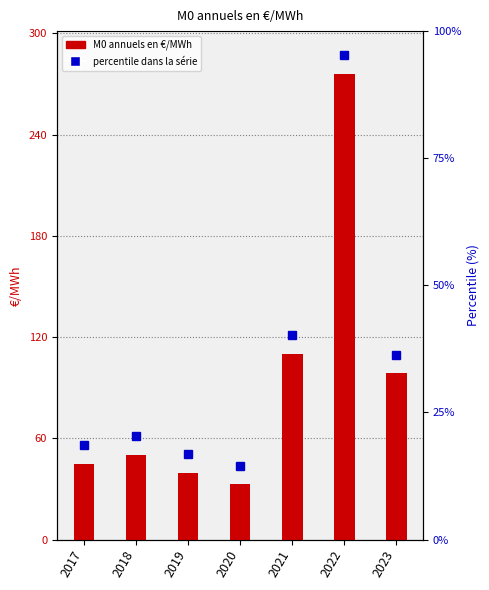

Reading left to right, transcribe all the data shown in this chart.

45.0	50.3	39.6	32.7	110.1	276.0	98.6